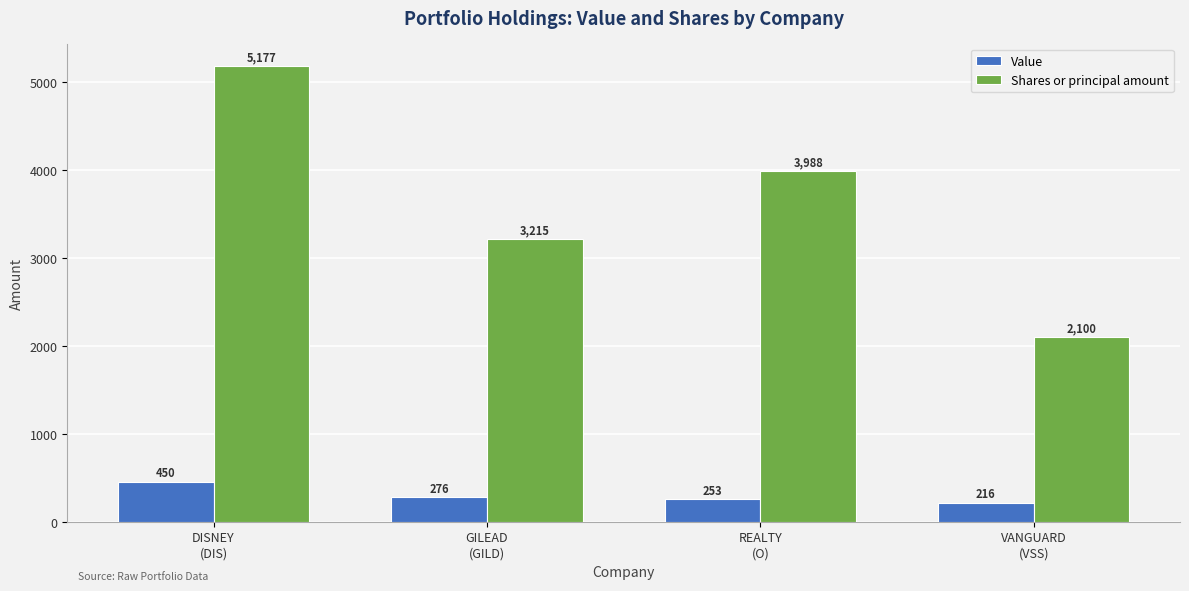

Reading left to right, transcribe all the data shown in this chart.

Value: DISNEY
(DIS)=450	GILEAD
(GILD)=276	REALTY
(O)=253	VANGUARD
(VSS)=216
Shares or principal amount: DISNEY
(DIS)=5177	GILEAD
(GILD)=3215	REALTY
(O)=3988	VANGUARD
(VSS)=2100